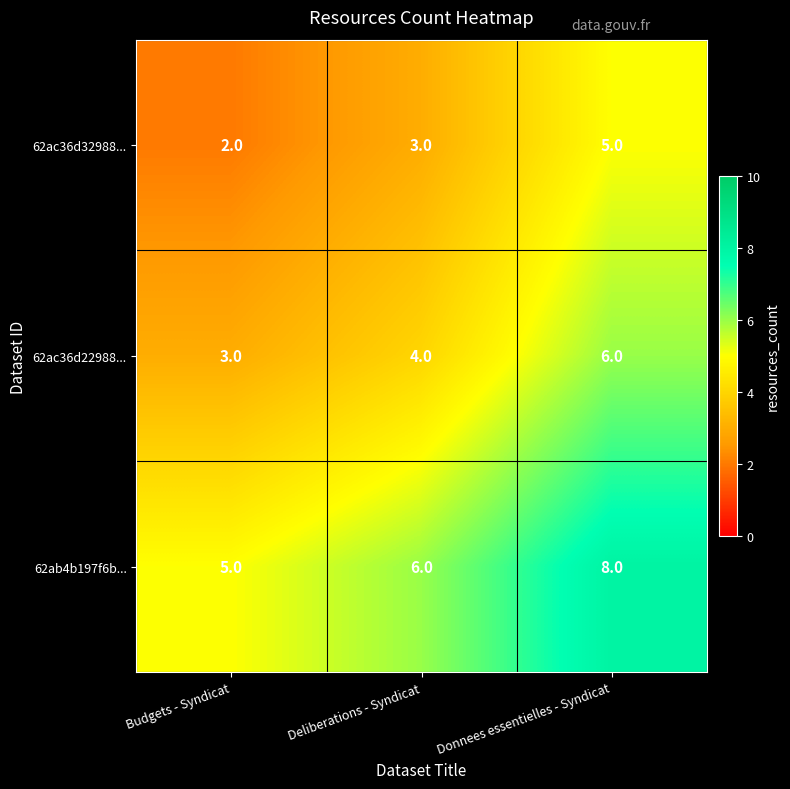

How many categories are shown in the chart?

3